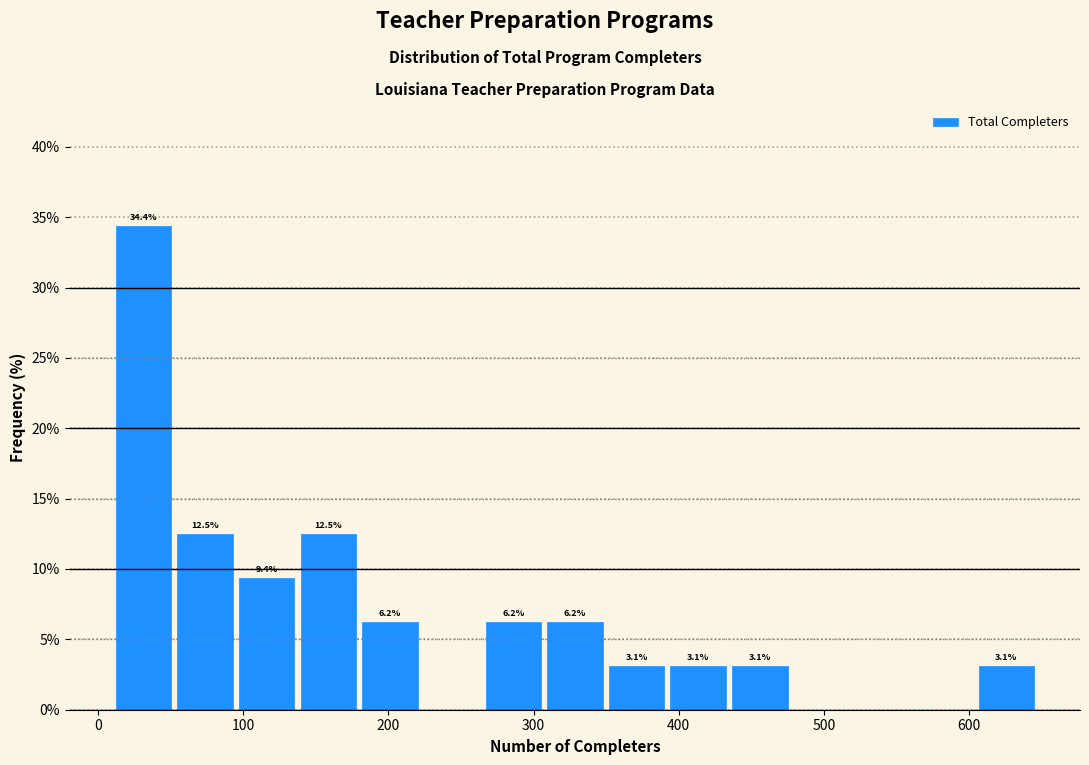

Which range on the x-axis has the tallest bar?

10 to 50